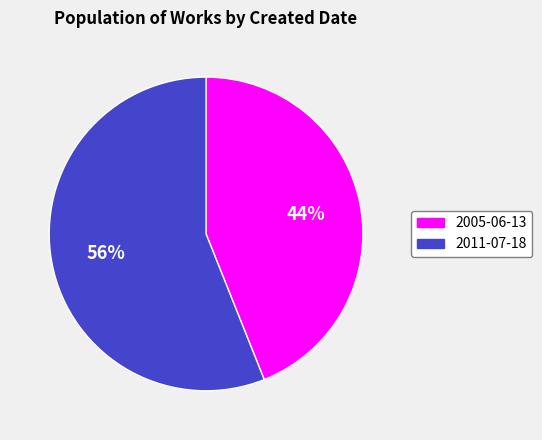

To the nearest percent, what is the difference between the 2005-06-13 and 2011-07-18 slice percentages?

12%